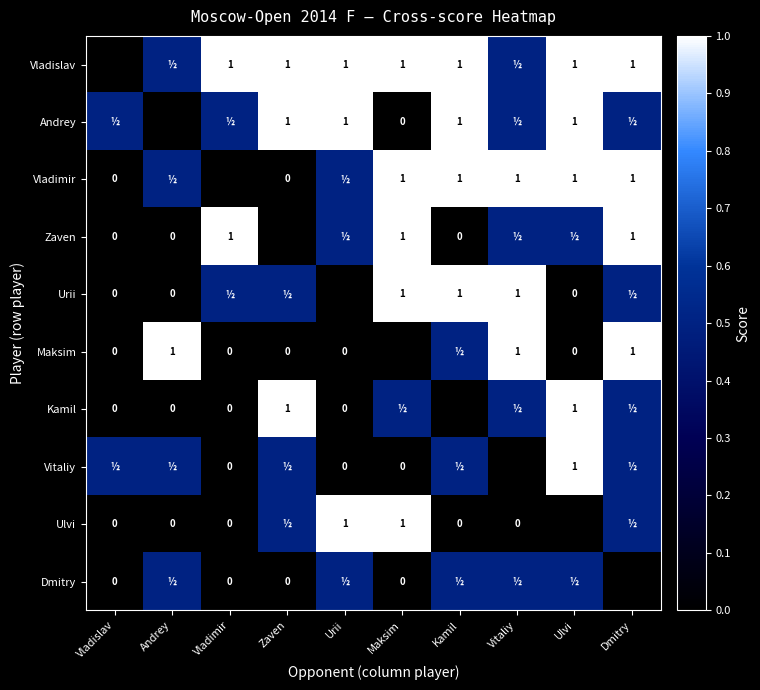

The value of Vladimir at Kamil is 0.5. True or false?

False